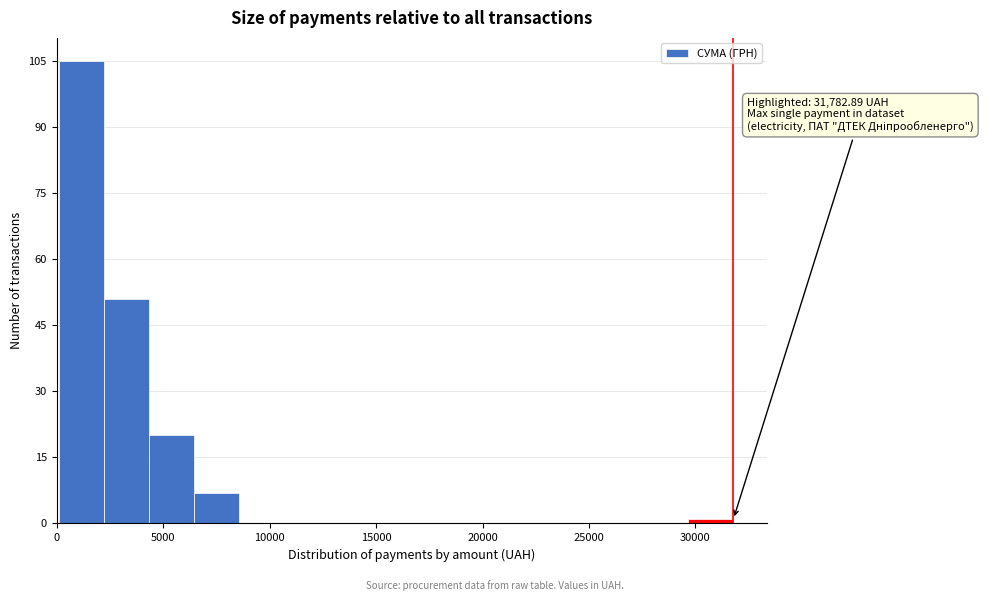

Over which range of the x-axis is the bar tallest?

0 to 2000